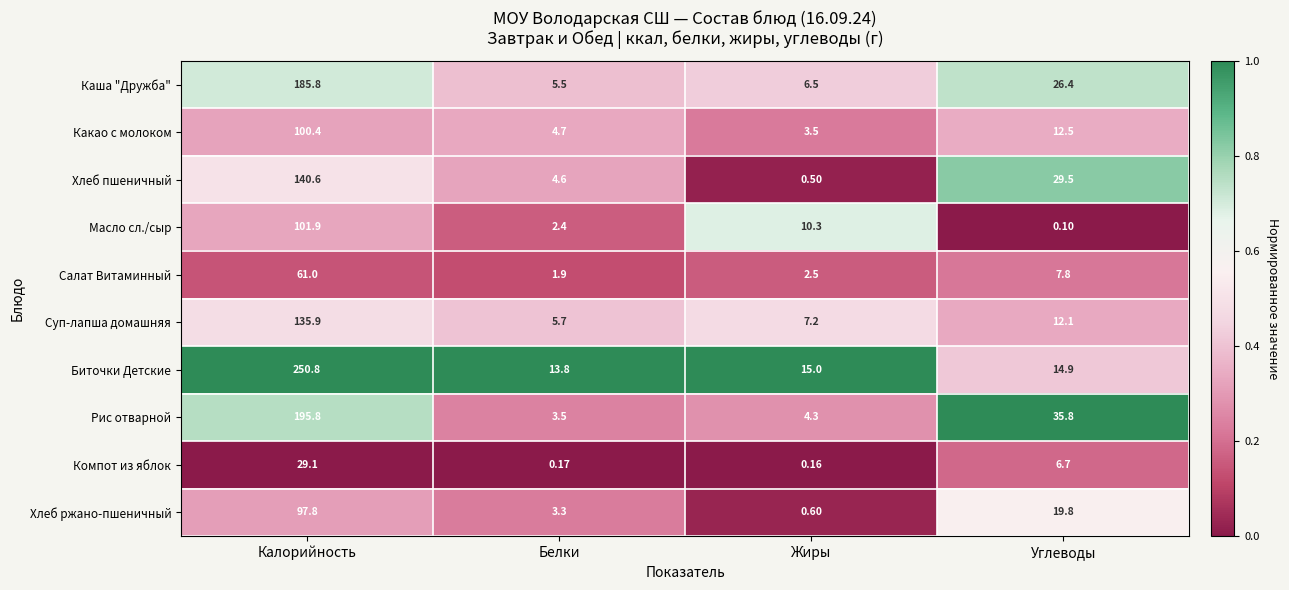

At which category is the sum across all series the highest?

Калорийность